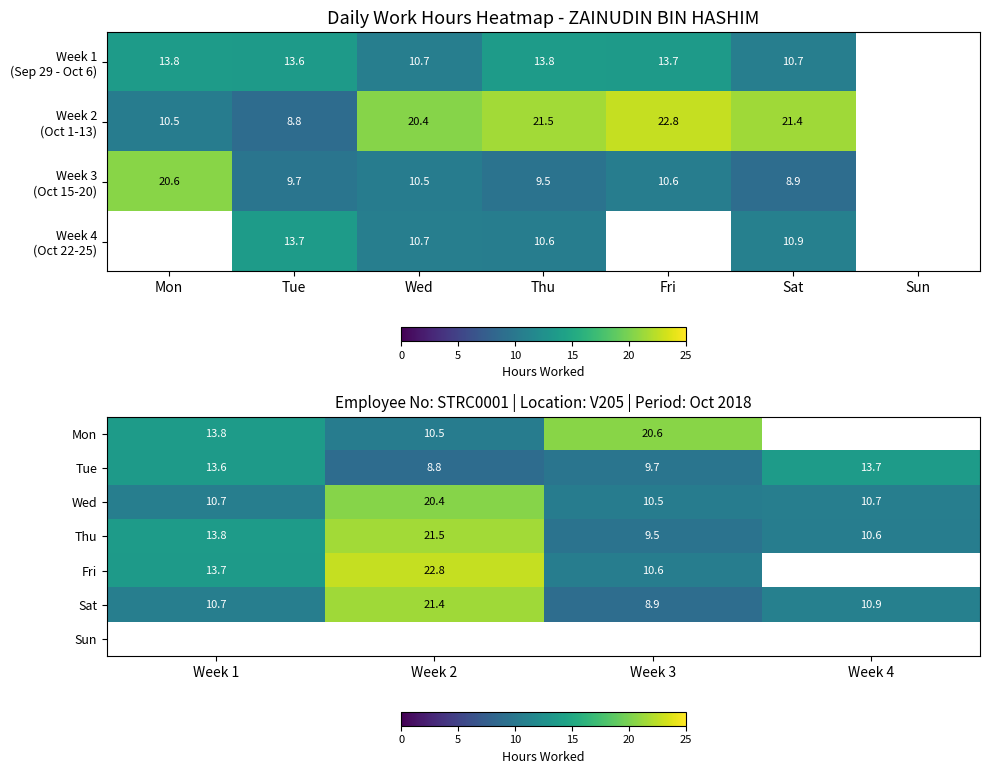

The Thu series shows 19.4 at Week 1. True or false?

False